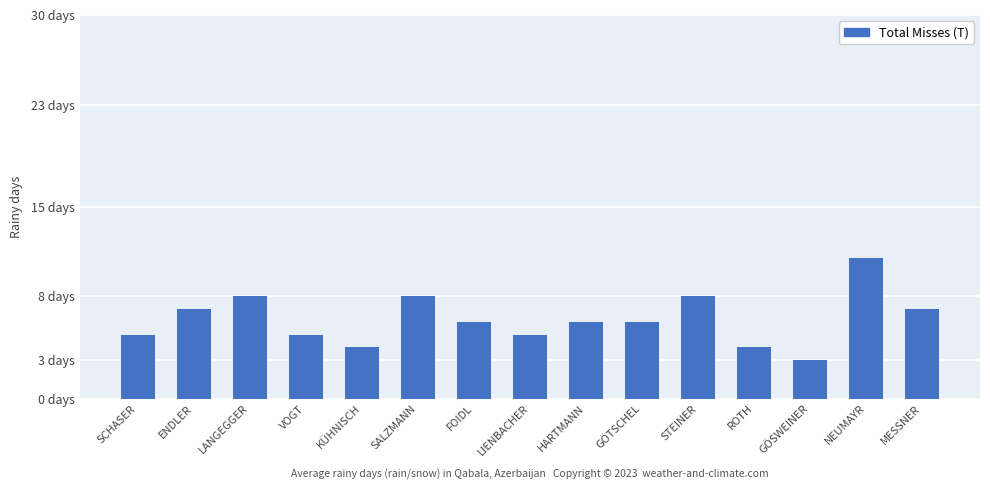

At which category does the chart reach its minimum across all series?

GÖSWEINER